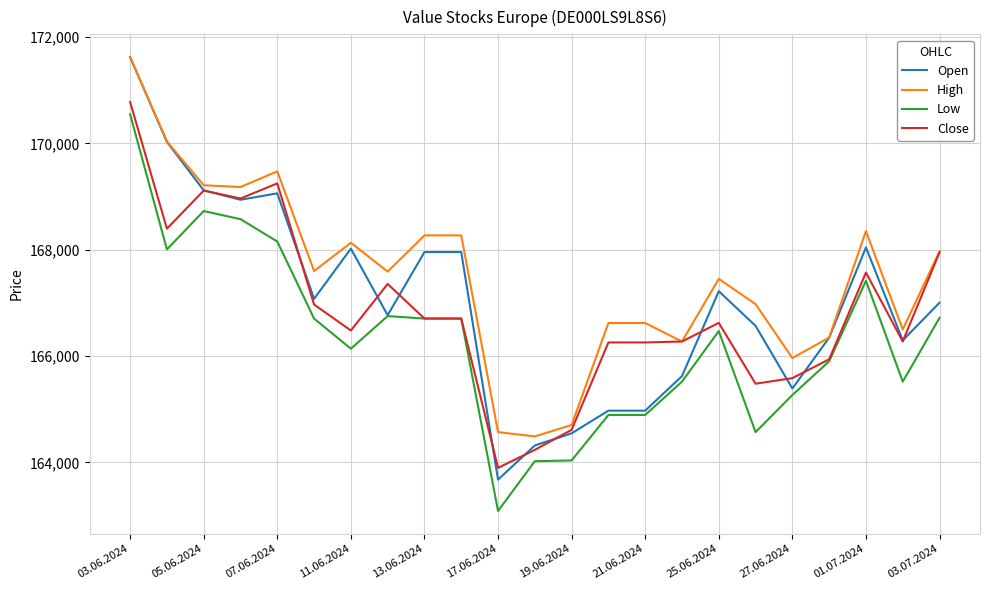

Which series has the largest total across all categories?

High